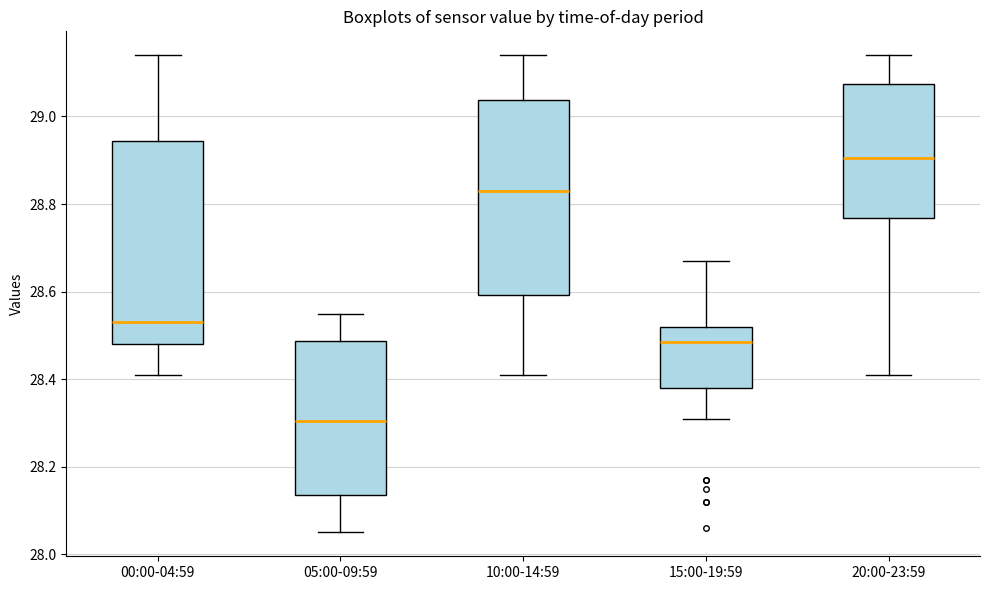

Reading left to right, read every box against the y-axis: the position of its median line, the range the box covers, and the ends of its whiskers. The values are not printed on the chart, so give them approximately, as read against the axis.

00:00-04:59: median 28.54, box 28.48 to 28.94, whiskers 28.42 to 29.14
05:00-09:59: median 28.30, box 28.14 to 28.48, whiskers 28.06 to 28.56
10:00-14:59: median 28.84, box 28.60 to 29.04, whiskers 28.42 to 29.14
15:00-19:59: median 28.48, box 28.38 to 28.52, whiskers 28.32 to 28.68
20:00-23:59: median 28.90, box 28.76 to 29.08, whiskers 28.42 to 29.14